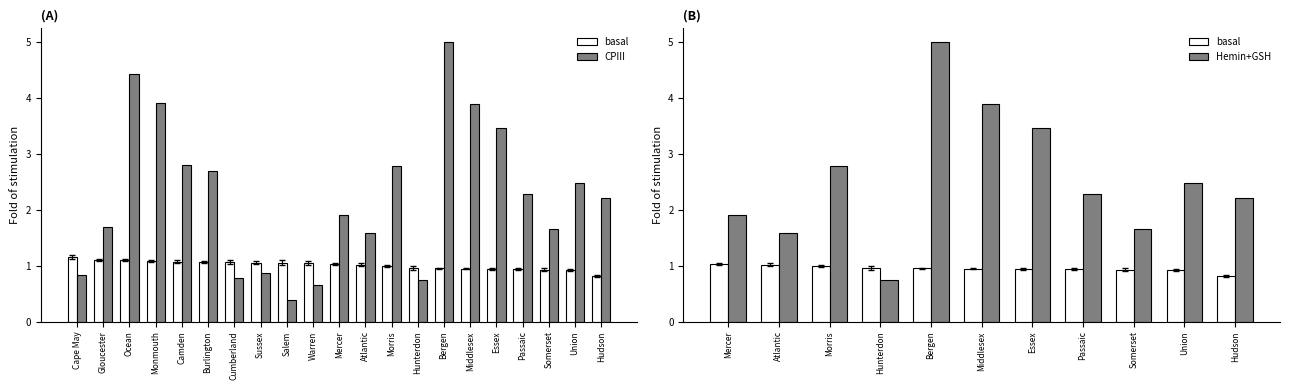

What is the sum of the CPIII values at Sussex and Salem?

1.3